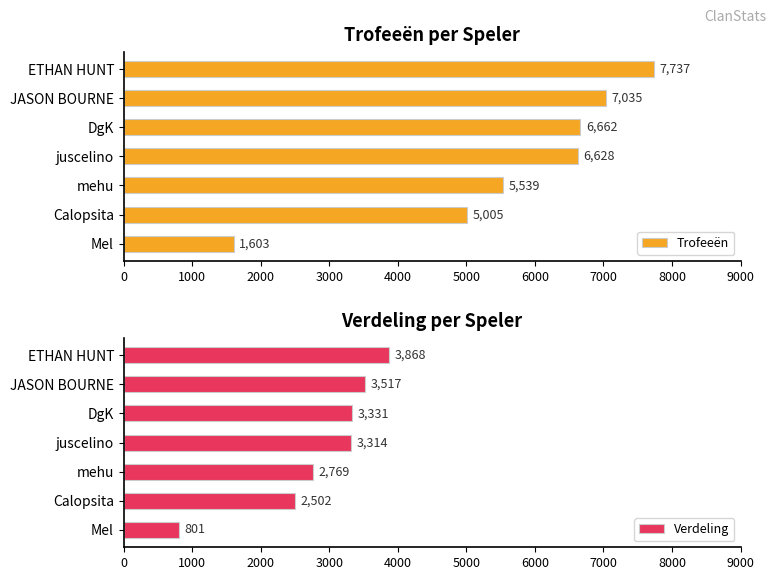

Which category has the highest value in the Trofeeën series?

ETHAN HUNT